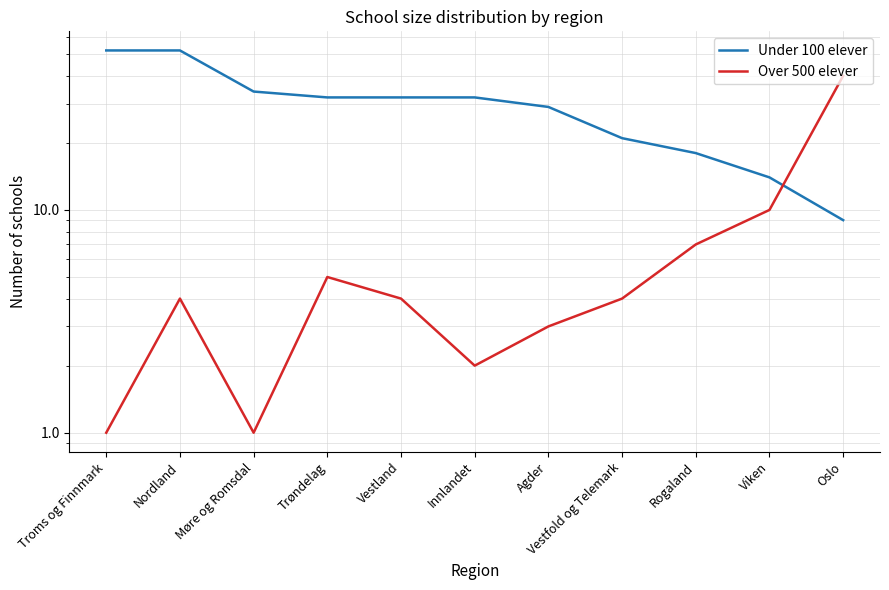

What position from the left is Trøndelag?

4